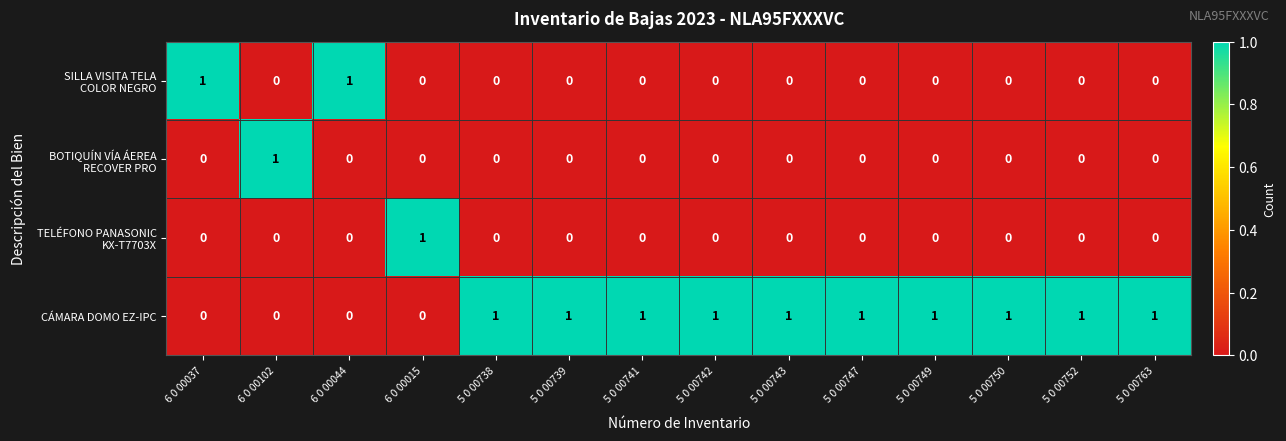

What is the spread (max minus min) of values at  5 0 00739?

1